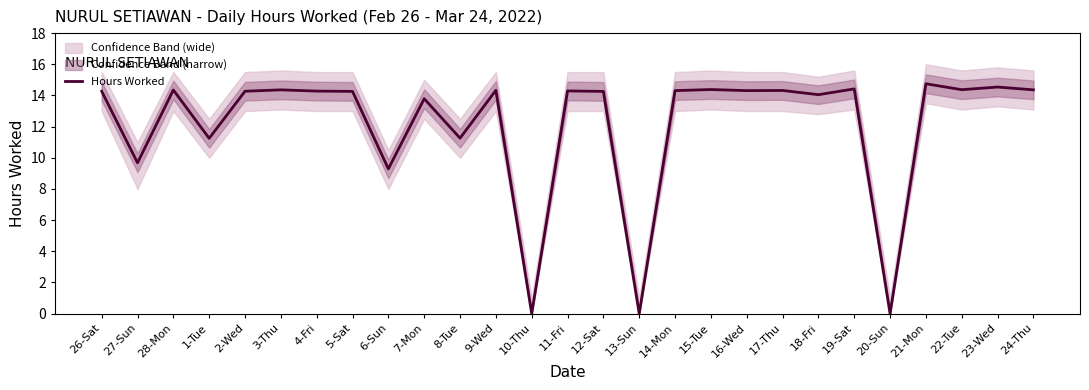

The value at 6-Sun is 9.3. True or false?

True